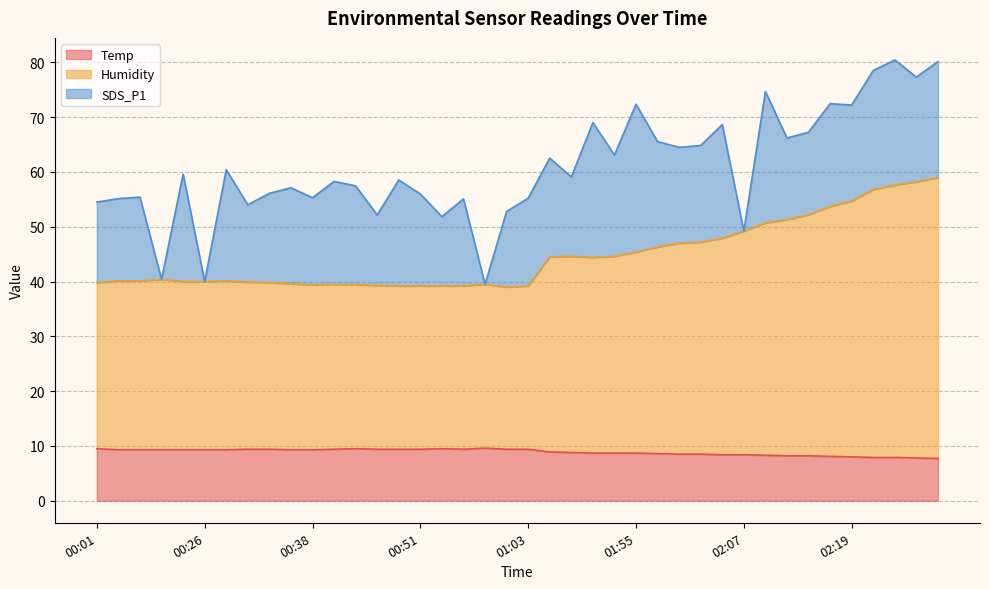

What is the value of the Temp point at the 20th from the left?

9.4